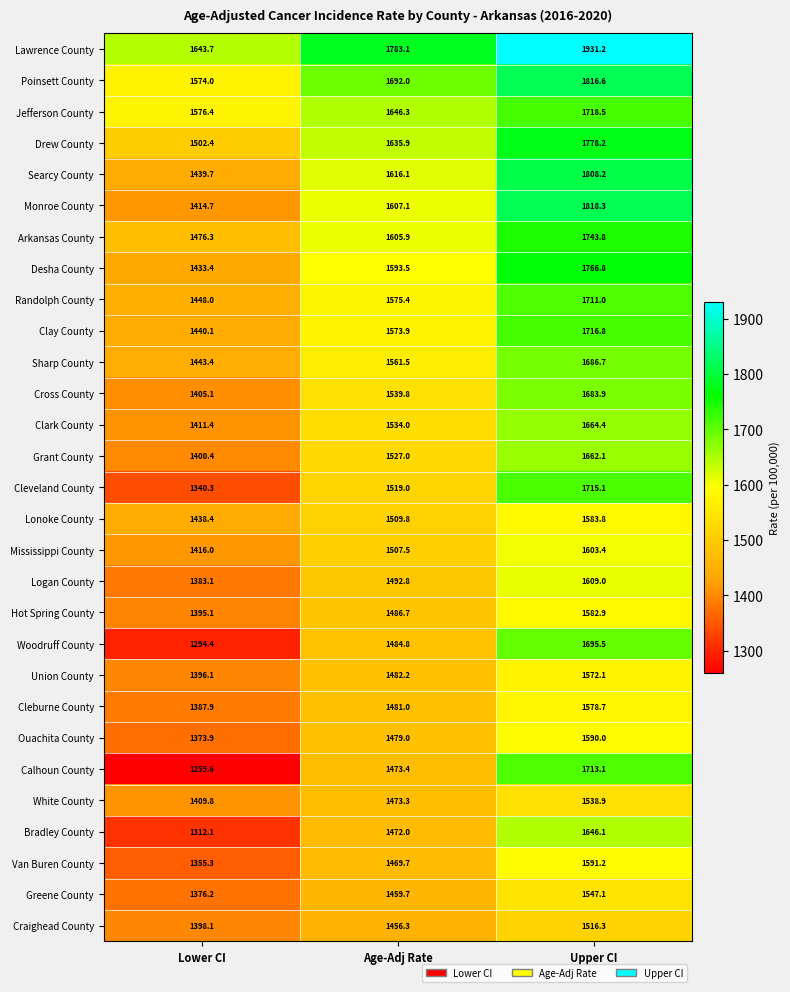

Is it true that Union County equals 1482.2 at Age-Adj Rate?

True